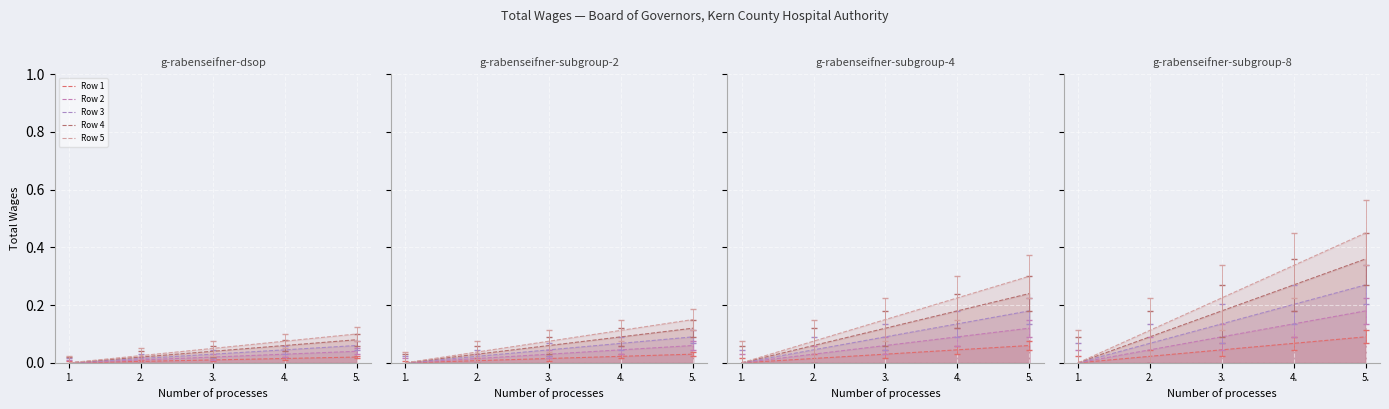

List the labels in order of Row 2 value, smallest first.

1., 2., 3., 4., 5.